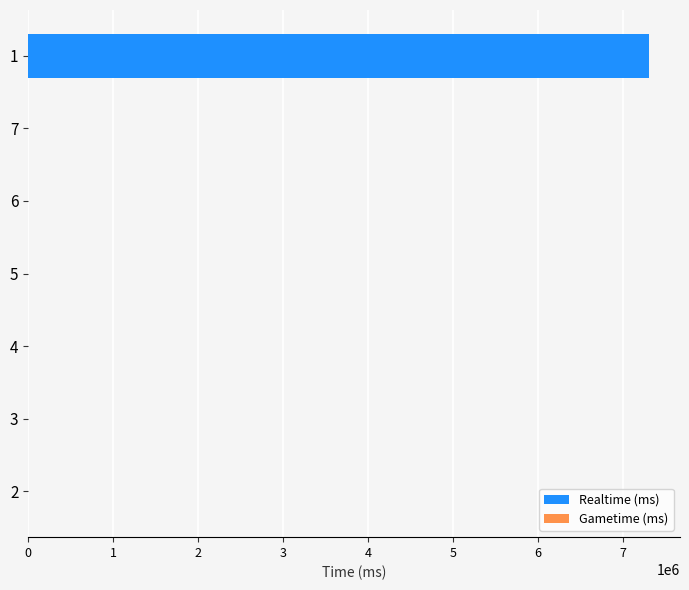

Is it true that the value at 1 is 9824340?

False